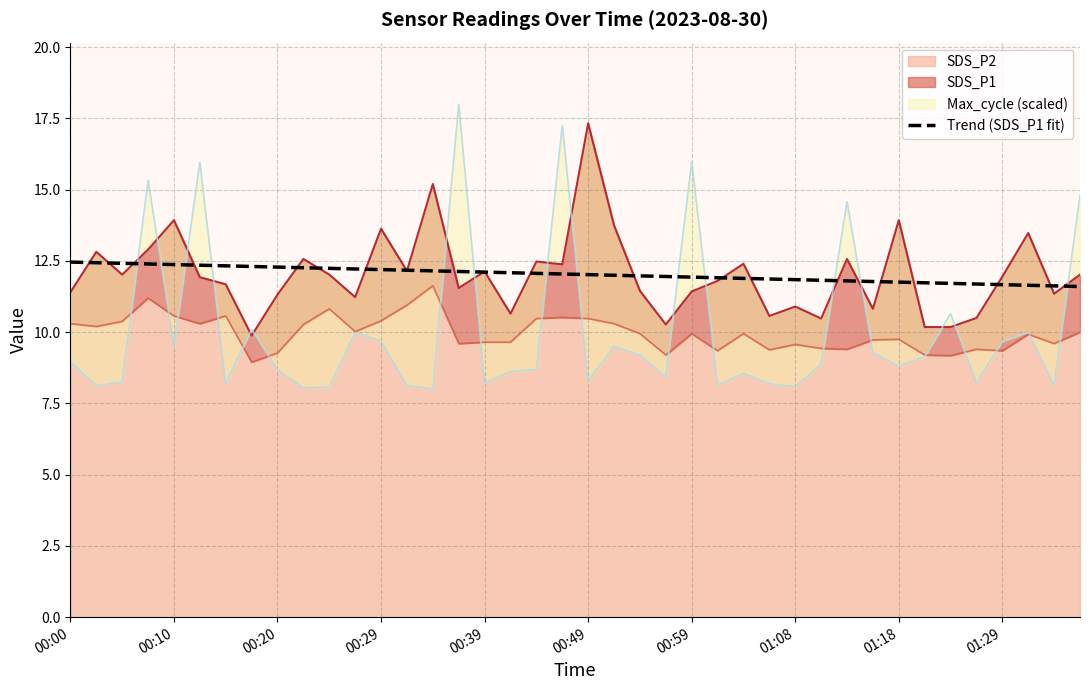

Approximately how many times larger is the value at 34 compared to 29?

1.0